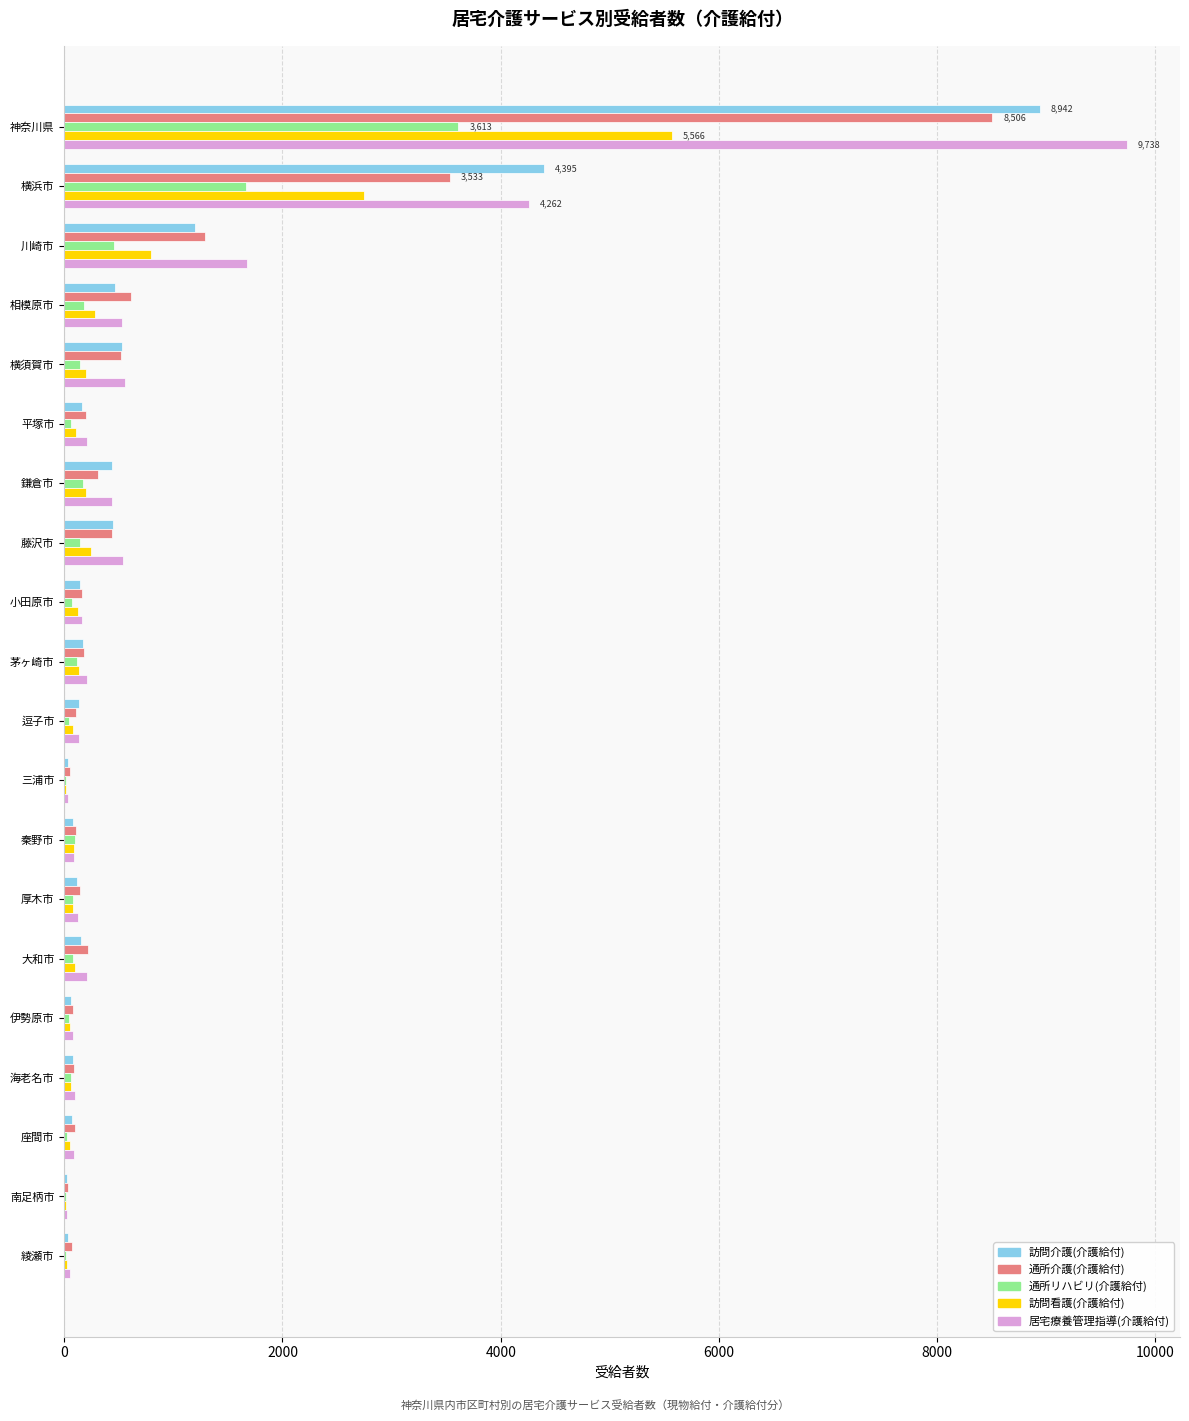

At which category is the sum across all series the highest?

神奈川県